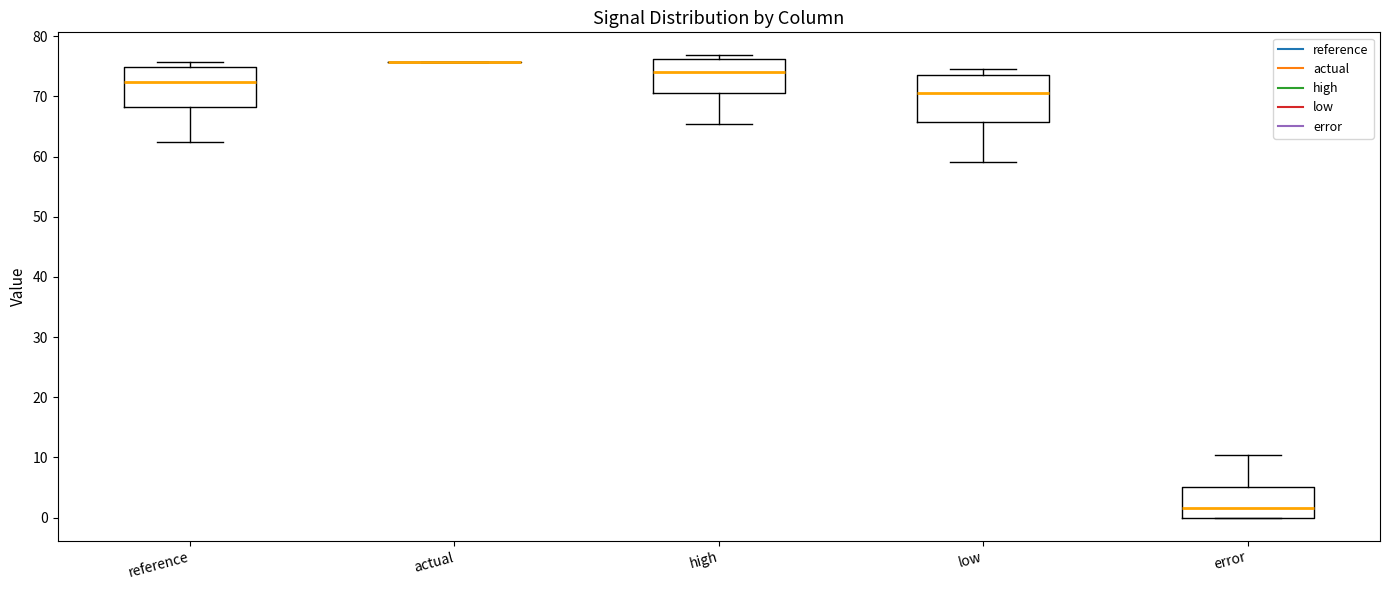

Reading left to right, read every box against the y-axis: the position of its median line, the range the box covers, and the ends of its whiskers. The values are not printed on the chart, so give them approximately, as read against the axis.

reference: median 72, box 68 to 75, whiskers 62 to 76
actual: box collapsed to a line at 76, whiskers 76 to 76
high: median 74, box 71 to 76, whiskers 65 to 77
low: median 71, box 66 to 73, whiskers 59 to 75
error: median 2, box 0 to 5, whiskers 0 to 10